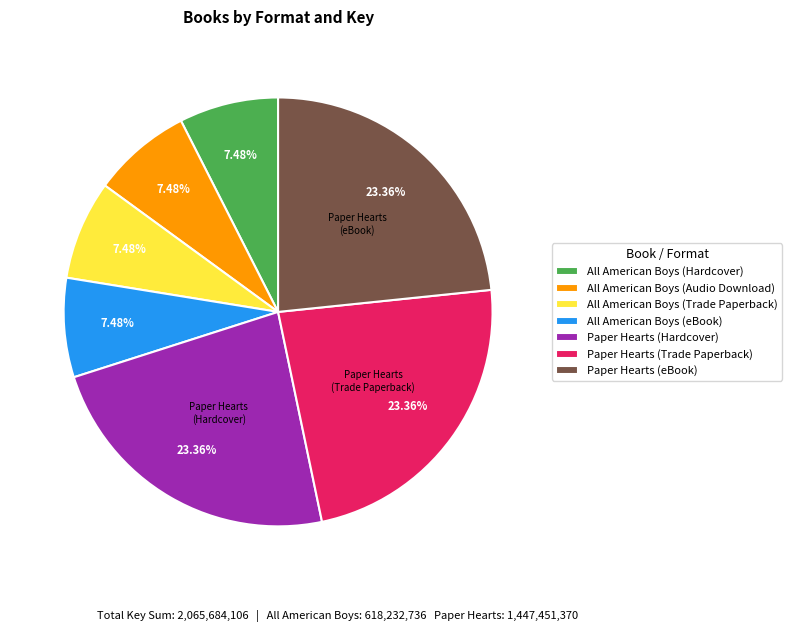

The Paper Hearts (Trade Paperback) slice represents 10% of the pie. True or false?

False